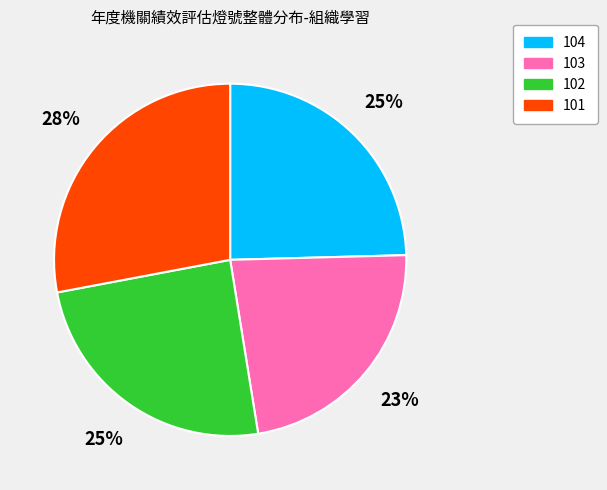

Is it true that 103 is 10% of the pie?

False